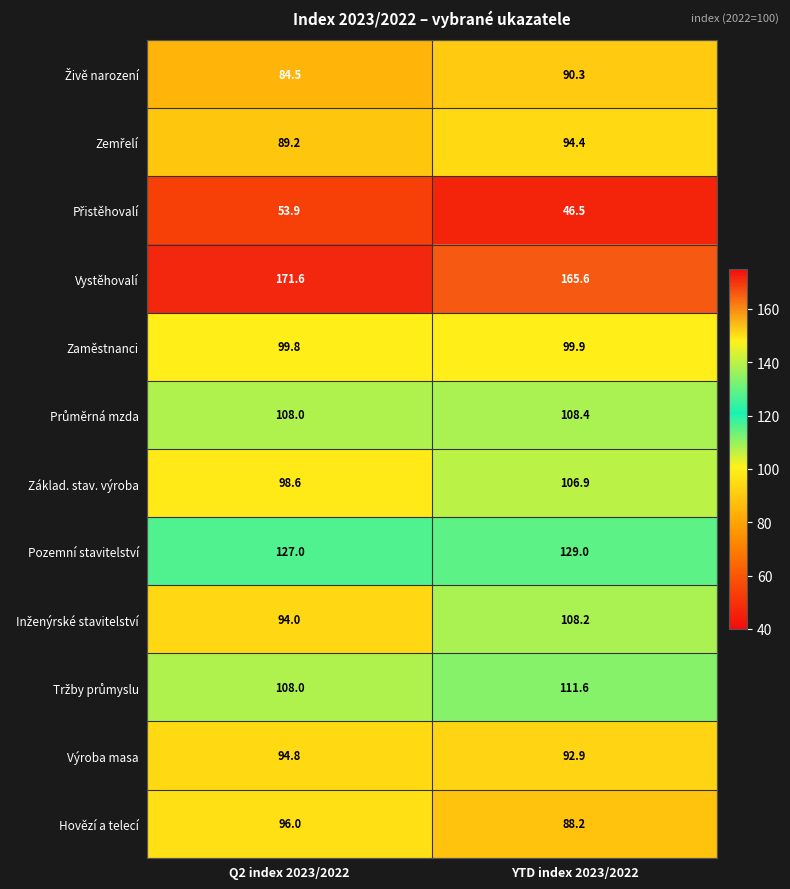

Is it true that Pozemní stavitelství equals 129.0 at YTD index 2023/2022?

True